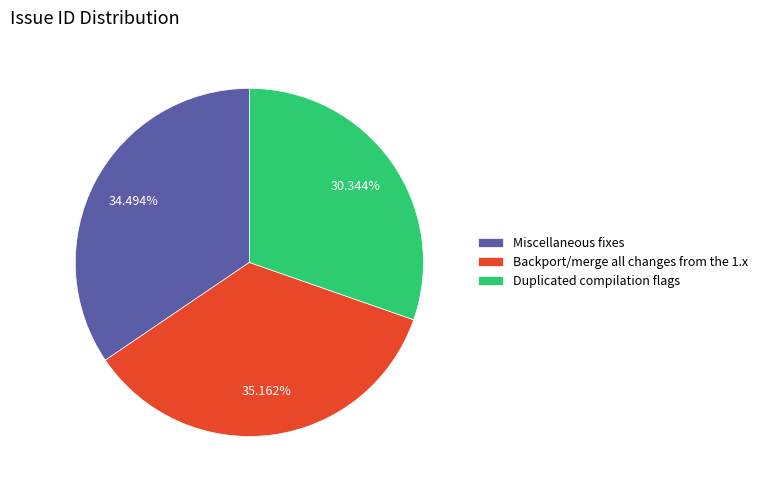

Rank the categories by value from highest to lowest.

Backport/merge all changes from the 1.x, Miscellaneous fixes, Duplicated compilation flags